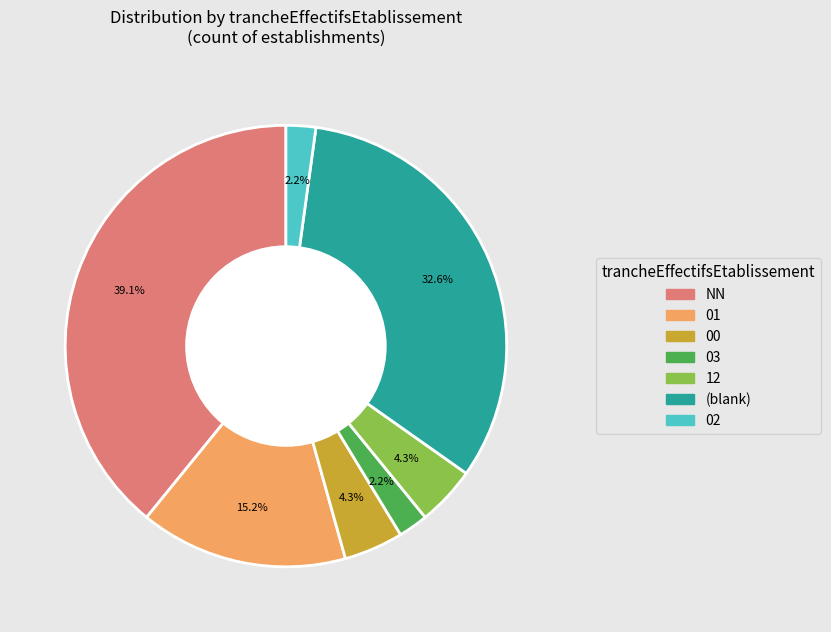

Does 03 represent more than half of the total?

No